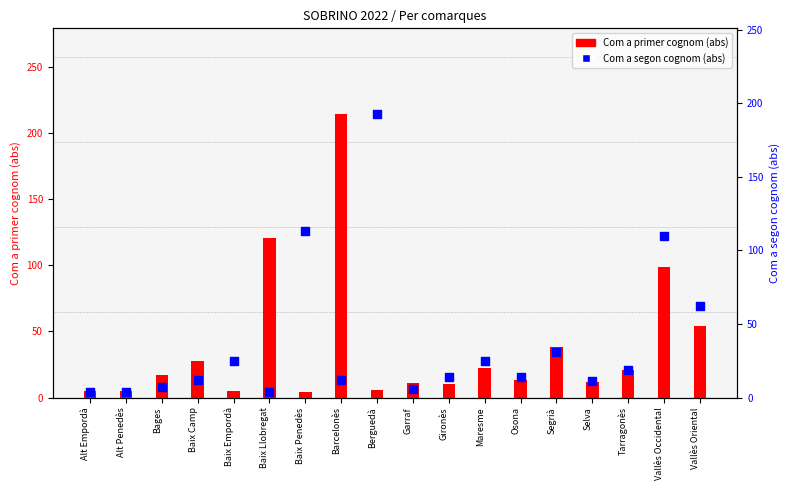

Which series contains the lowest Y value?

Com a primer cognom (abs)